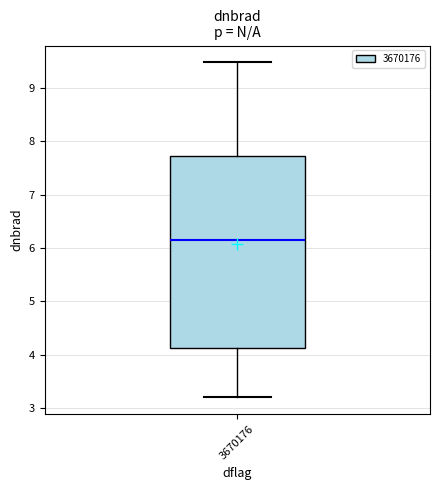

Read this box plot against the y-axis: the position of the median line, the range covered by the box, and the ends of both whiskers. The values are not printed on the chart, so give them approximately, as read against the axis.

median 6.2, box 4.1 to 7.7, whiskers 3.2 to 9.5